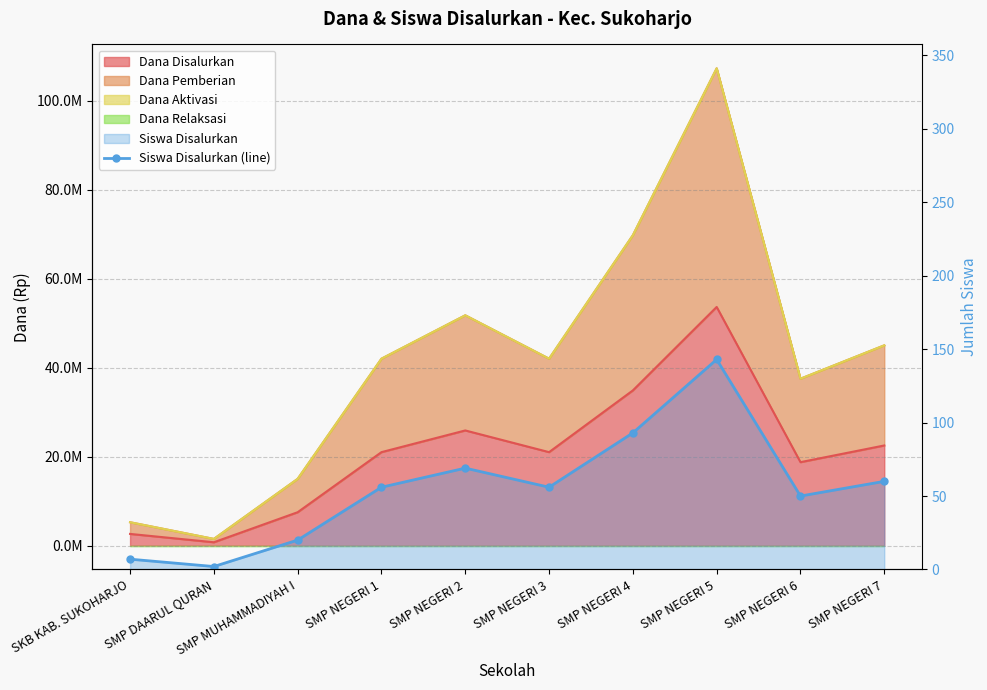

Reading left to right, list all the values displayed in this chart.

SKB KAB. SUKOHARJO=7	SMP DAARUL QURAN=2	SMP MUHAMMADIYAH I=20	SMP NEGERI 1=56	SMP NEGERI 2=69	SMP NEGERI 3=56	SMP NEGERI 4=93	SMP NEGERI 5=143	SMP NEGERI 6=50	SMP NEGERI 7=60